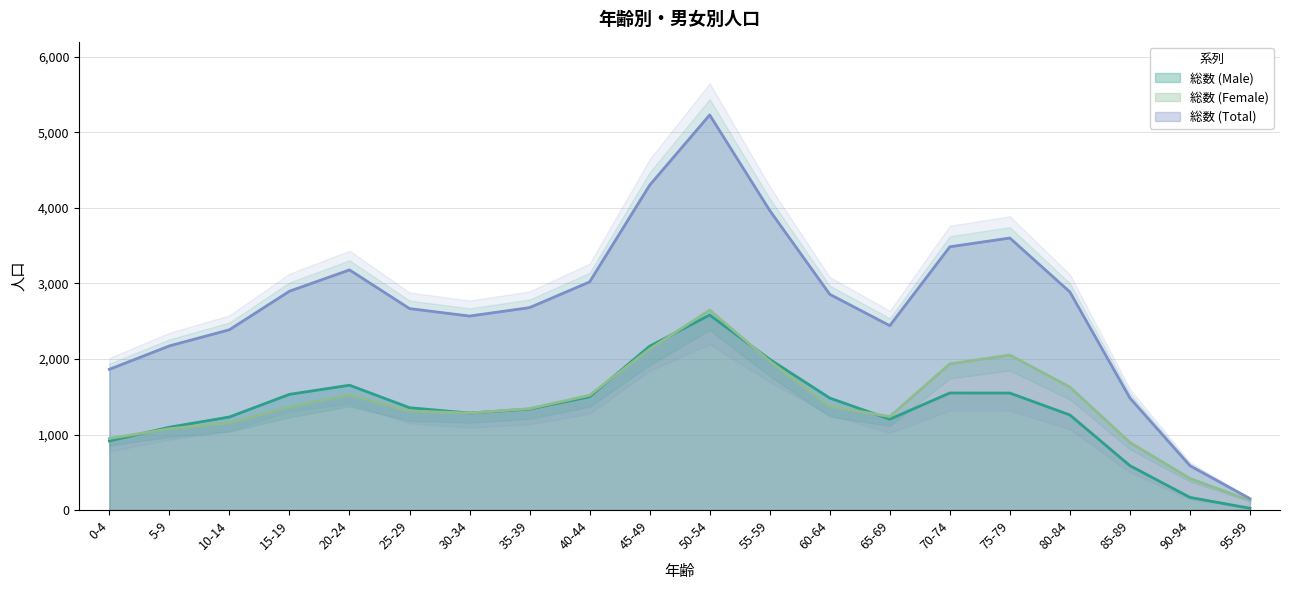

What is the sum of the 総数 (Female) values at 80-84 and 60-64?

3001